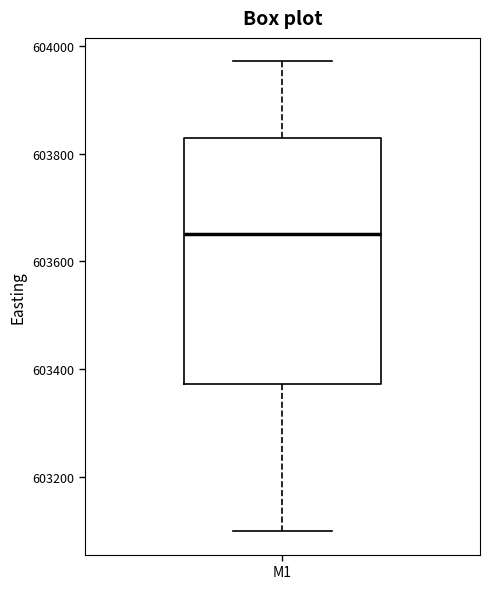

Read this box plot against the y-axis: the position of the median line, the range covered by the box, and the ends of both whiskers. The values are not printed on the chart, so give them approximately, as read against the axis.

median 603660, box 603380 to 603820, whiskers 603100 to 603980